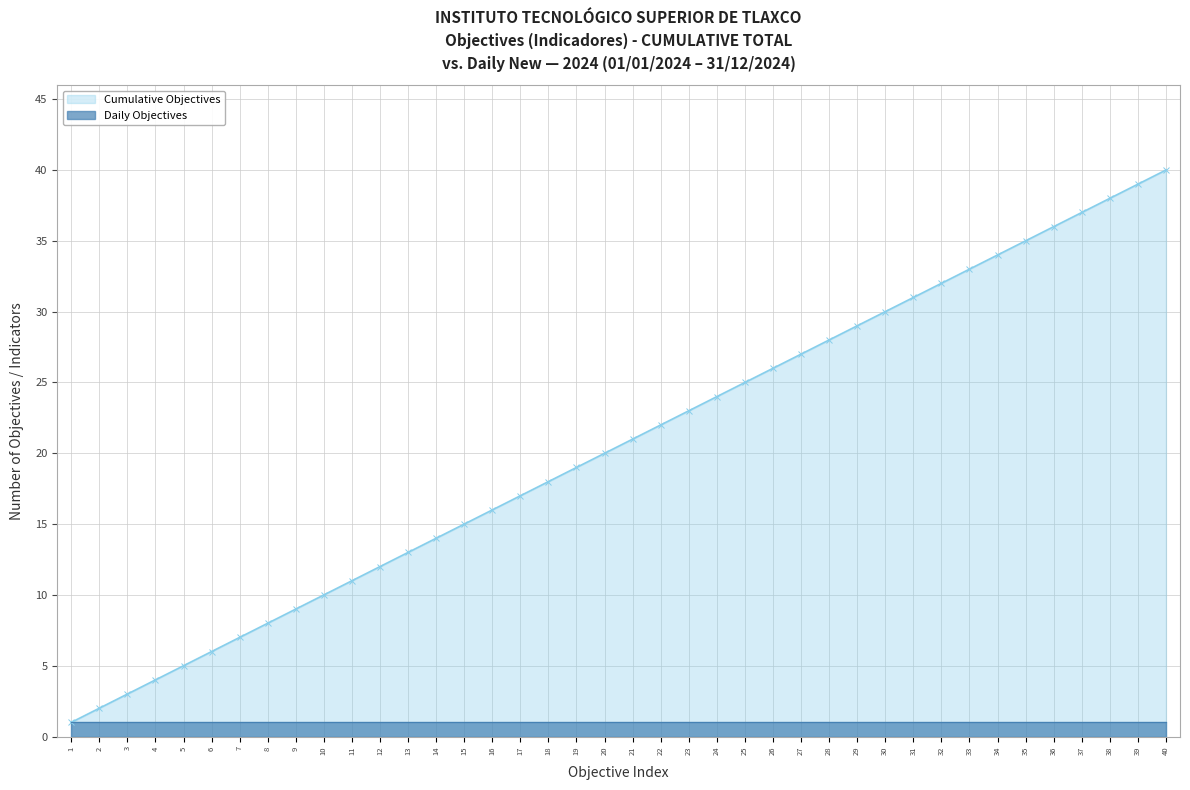

True or false: the data shows 8 at 8.

True